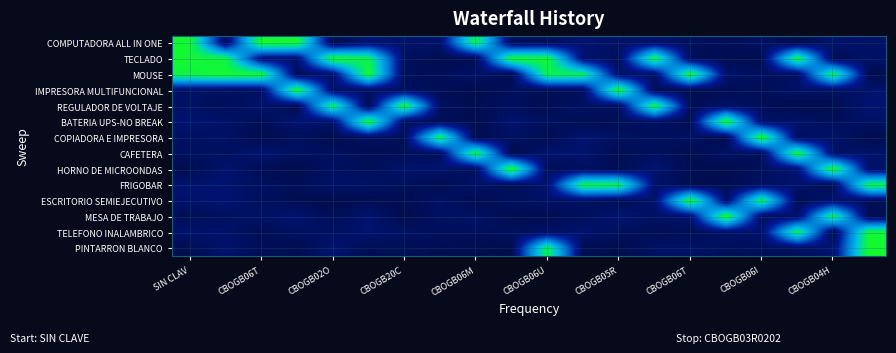

Reading right to left, extract all data points from this chart.

COMPUTADORA ALL IN ONE: 0.3	0.3	0.0	0.2	0.1	0.2	0.3	0.3	0.4	0.1	0.2	3.6	0.3	0.3	0.4	0.0	3.8	3.8	0.2	3.8
TECLADO: 0.3	0.1	3.7	0.1	0.1	0.2	3.6	0.1	0.4	3.8	3.8	0.1	0.0	0.2	3.6	3.8	0.4	0.4	3.6	3.8
MOUSE: 0.0	3.6	0.2	0.2	0.3	3.8	0.3	0.3	3.5	3.6	0.1	0.3	0.1	0.2	3.8	0.3	0.1	3.8	3.8	3.7
IMPRESORA MULTIFUNCIONAL: 0.3	0.2	0.3	0.1	0.1	0.0	0.1	3.8	0.2	0.1	0.2	0.0	0.1	0.2	0.2	0.3	3.8	0.2	0.2	0.3
REGULADOR DE VOLTAJE: 0.4	0.0	0.0	0.1	0.3	0.1	3.7	0.2	0.3	0.1	0.2	0.1	0.2	3.8	0.0	3.5	0.1	0.3	0.2	0.3
BATERIA UPS-NO BREAK: 0.3	0.2	0.3	0.3	3.8	0.1	0.2	0.1	0.1	0.2	0.4	0.0	0.1	0.2	3.8	0.3	0.4	0.1	0.3	0.4
COPIADORA E IMPRESORA: 0.0	0.3	0.2	3.9	0.0	0.2	0.1	0.2	0.4	0.1	0.2	0.0	3.6	0.1	0.2	0.0	0.2	0.0	0.3	0.2
CAFETERA: 0.3	0.3	3.8	0.1	0.3	0.0	0.2	0.1	0.4	0.3	0.0	3.7	0.2	0.1	0.1	0.2	0.2	0.4	0.2	0.2
HORNO DE MICROONDAS: 0.3	3.9	0.4	0.2	0.0	0.1	0.4	0.1	0.2	0.1	3.9	0.1	0.3	0.3	0.1	0.2	0.0	0.1	0.4	0.0
FRIGOBAR: 3.6	0.1	0.3	0.2	0.1	0.1	0.3	3.5	3.6	0.4	0.1	0.3	0.0	0.1	0.3	0.3	0.1	0.2	0.4	0.4
ESCRITORIO SEMIEJECUTIVO: 0.2	0.4	0.0	3.6	0.3	3.8	0.3	0.1	0.2	0.3	0.2	0.0	0.3	0.1	0.1	0.0	0.1	0.2	0.4	0.3
MESA DE TRABAJO: 0.0	3.5	0.3	0.2	3.8	0.4	0.2	0.4	0.2	0.1	0.0	0.3	0.2	0.0	0.4	0.1	0.4	0.3	0.2	0.1
TELEFONO INALAMBRICO: 3.7	0.0	3.5	0.3	0.3	0.1	0.1	0.2	0.3	0.3	0.2	0.1	0.2	0.2	0.3	0.2	0.2	0.1	0.3	0.3
PINTARRON BLANCO: 3.8	0.4	0.2	0.1	0.2	0.3	0.2	0.0	0.1	3.5	0.0	0.0	0.1	0.1	0.1	0.4	0.1	0.1	0.3	0.1